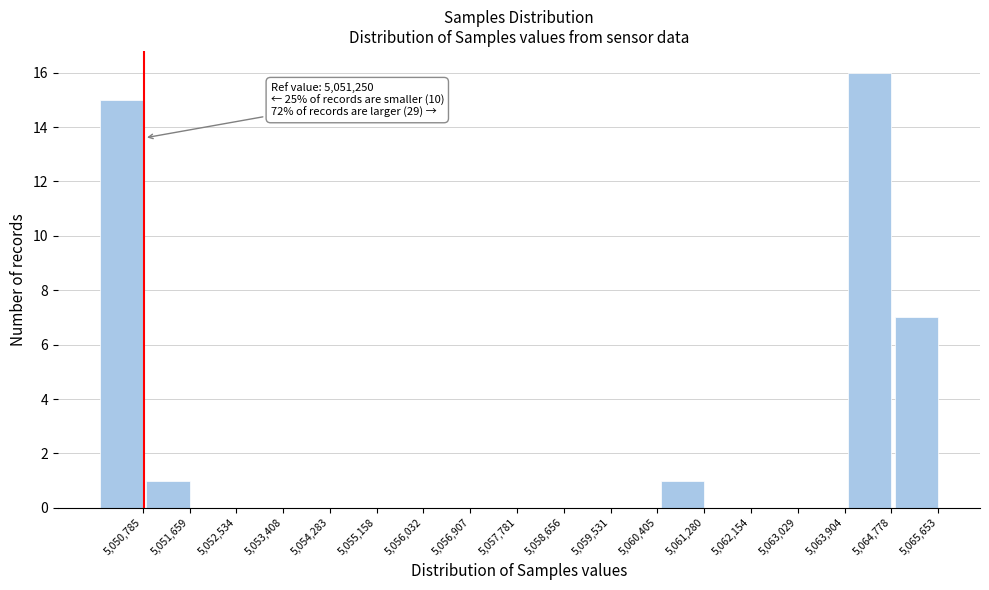

Reading left to right, extract all data points from this chart.

5,050,785=15	5,051,659=1	5,052,534=0	5,053,408=0	5,054,283=0	5,055,158=0	5,056,032=0	5,056,907=0	5,057,781=0	5,058,656=0	5,059,531=0	5,060,405=0	5,061,280=1	5,062,154=0	5,063,029=0	5,063,904=0	5,064,778=16	5,065,653=7